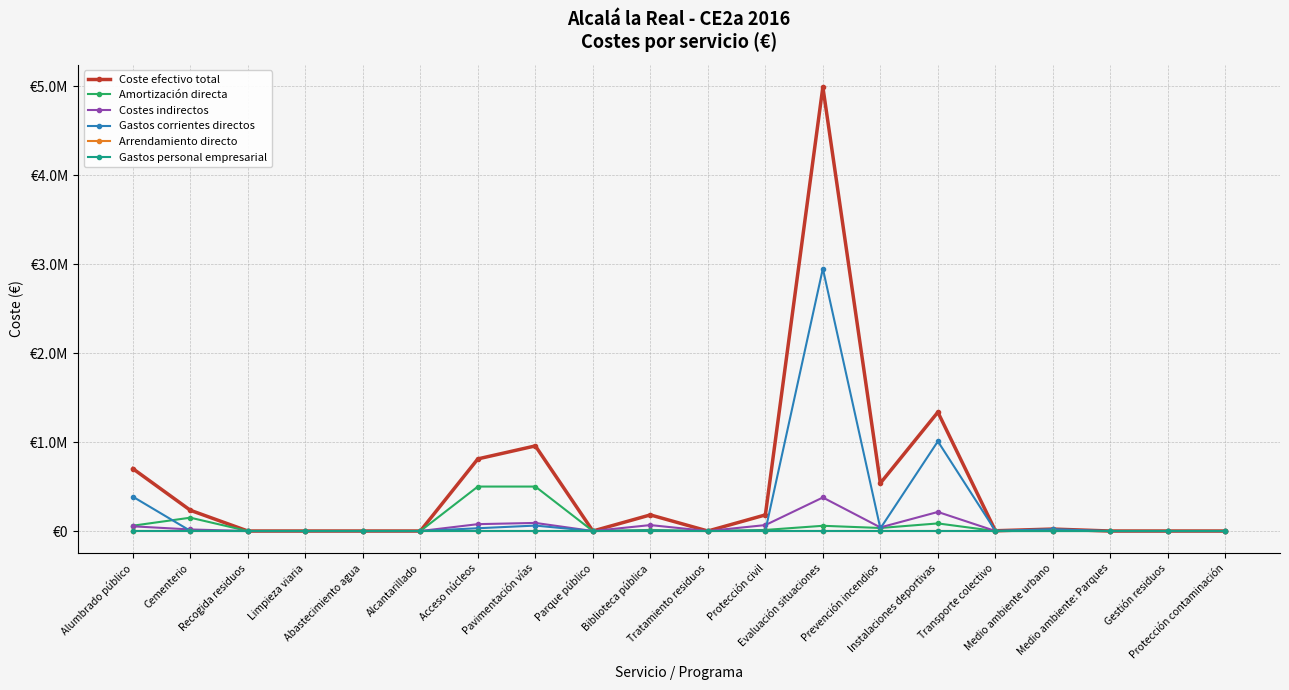

Is this an area chart (filled region under the line)?

No